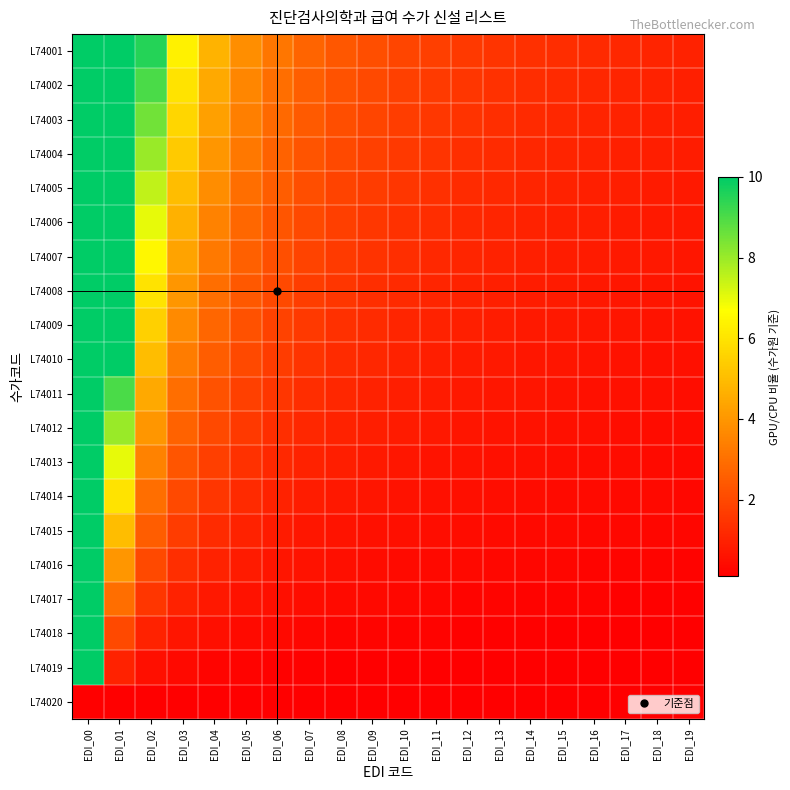

At EDI_02, list the series in order from largest to smallest.

L74001, L74002, L74003, L74004, L74005, L74006, L74007, L74008, L74009, L74010, L74011, L74012, L74013, L74014, L74015, L74016, L74017, L74018, L74019, L74020